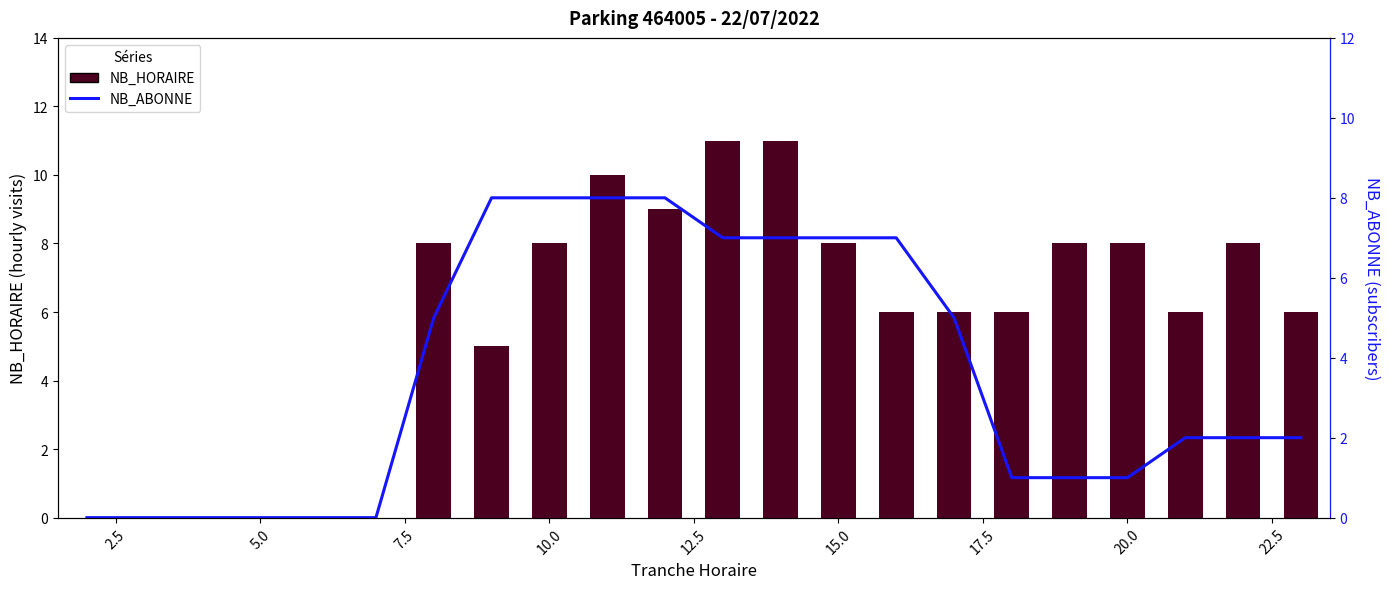

List the series in order of their overall mean, lowest first.

NB_ABONNE, NB_HORAIRE